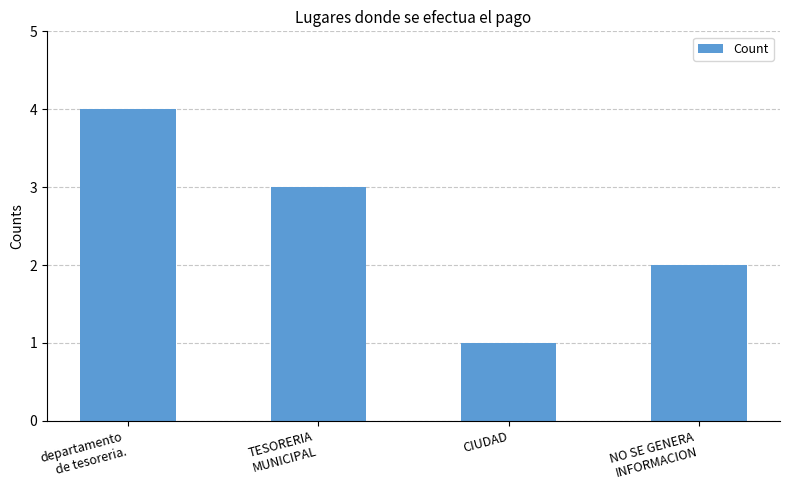

Reading right to left, list all the values displayed in this chart.

2	1	3	4